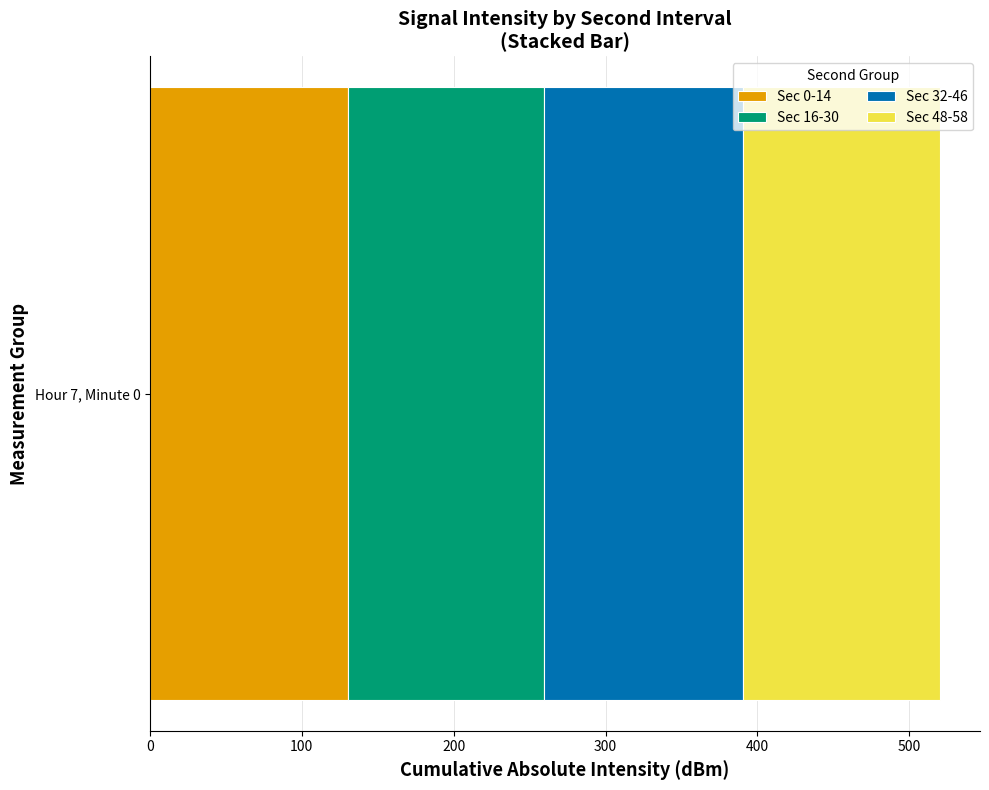

The Sec 0-14 series shows 130.5 at Hour 7, Minute 0. True or false?

True